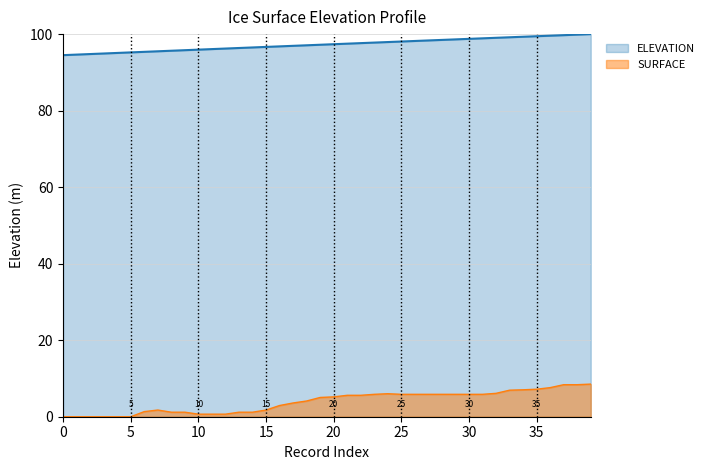

At which category is the sum across all series the highest?

39